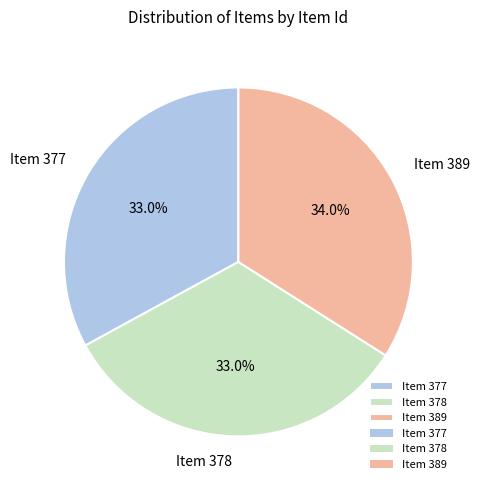

Is it true that Item 389 is 34% of the pie?

True